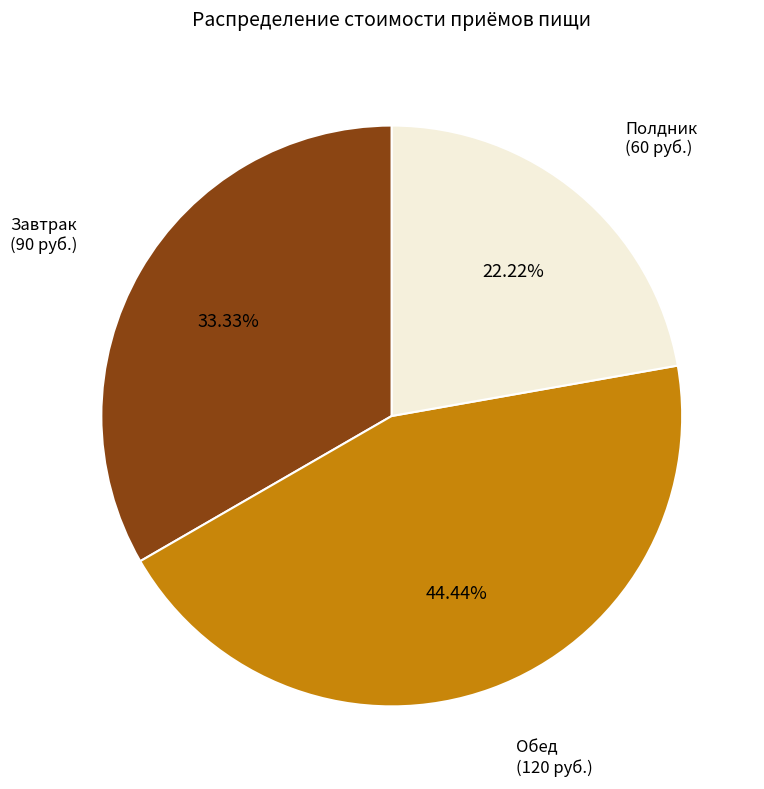

Which slice is the largest?

Обед